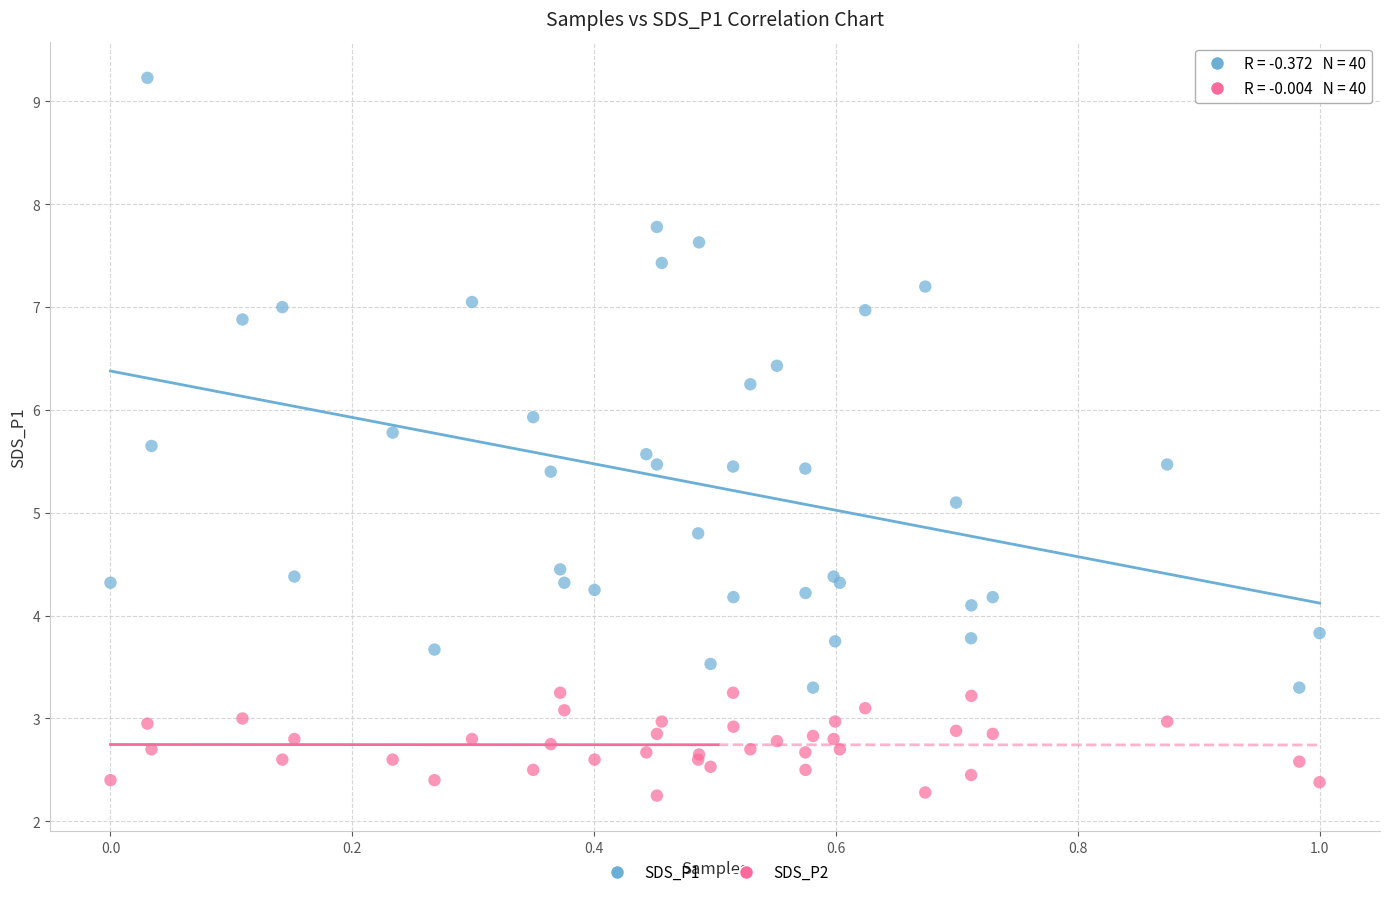

What are all the series names shown in the legend?

SDS_P1, SDS_P2